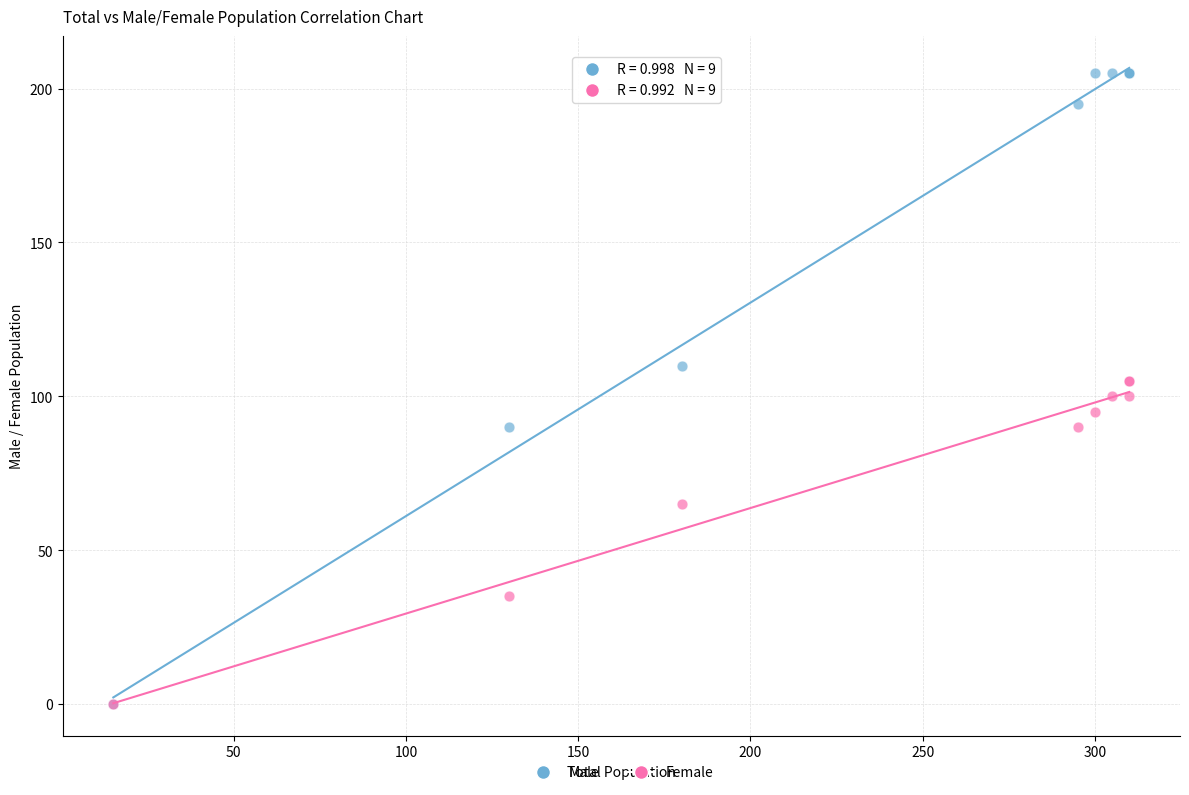

In the Female series, what Y value is closest to 52?

65